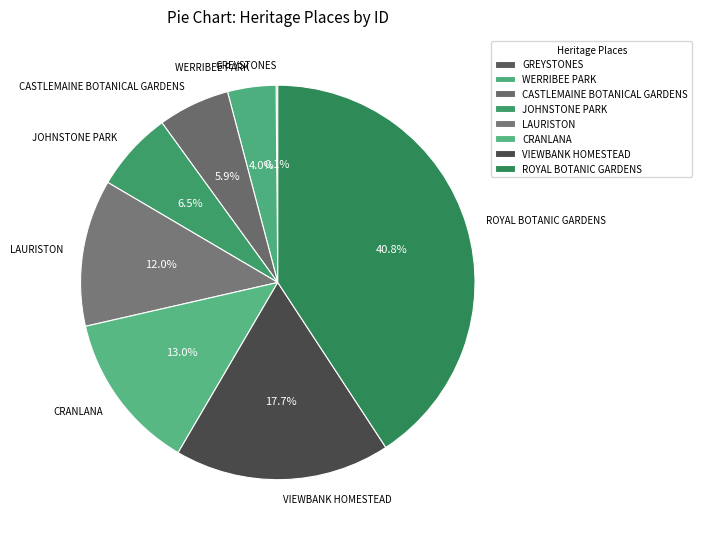

What is the largest slice in the pie chart?

ROYAL BOTANIC GARDENS